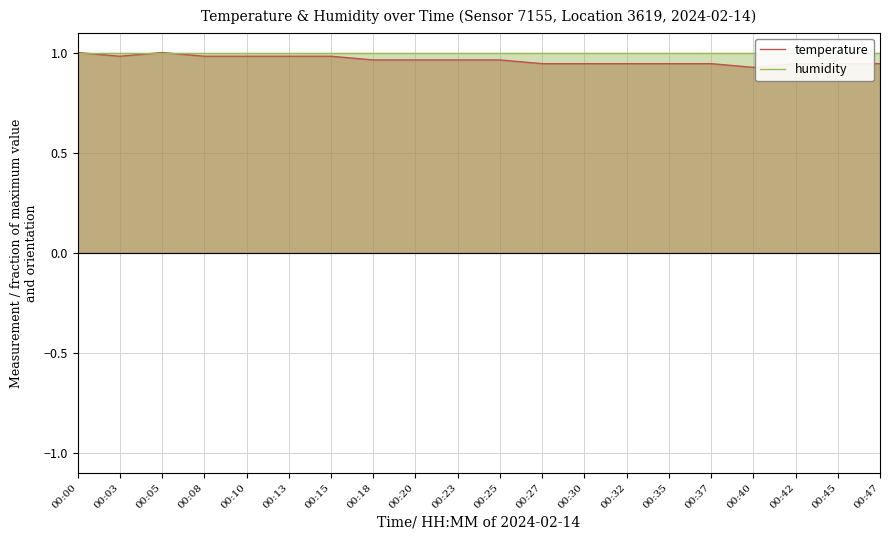

Where is the first local maximum for temperature?

00:05